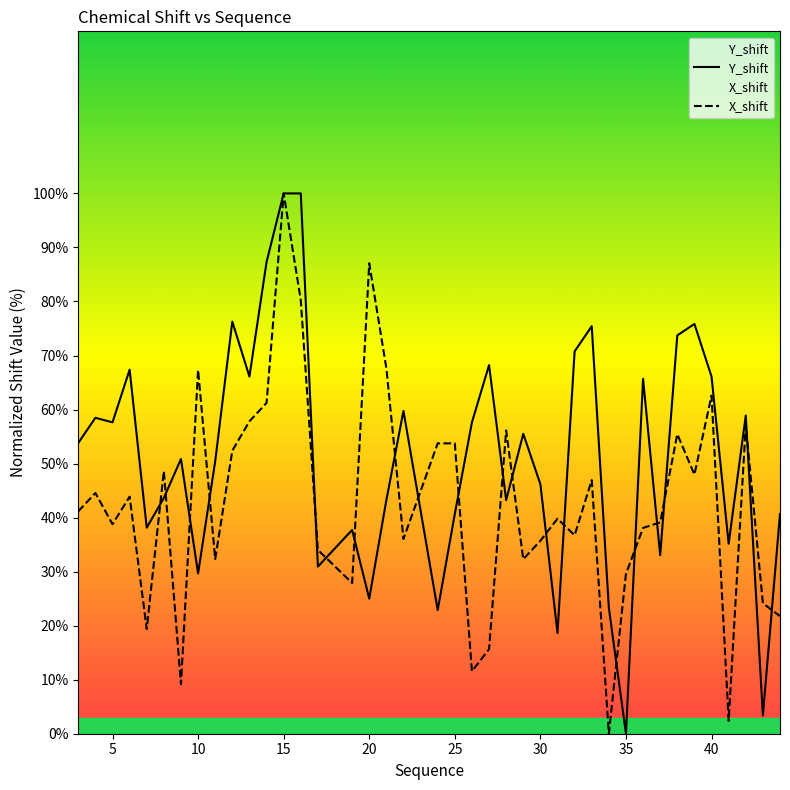

List the series in order of their overall mean, lowest first.

X_shift, Y_shift